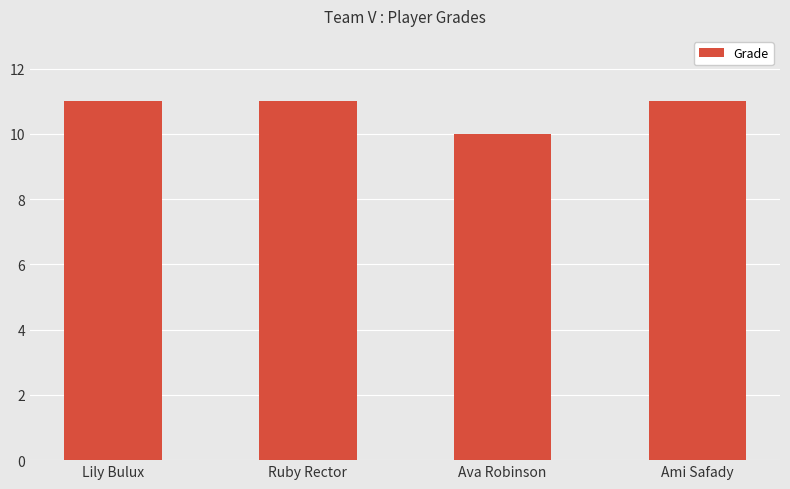

What is the sum of the values at Ami Safady and Lily Bulux?

22